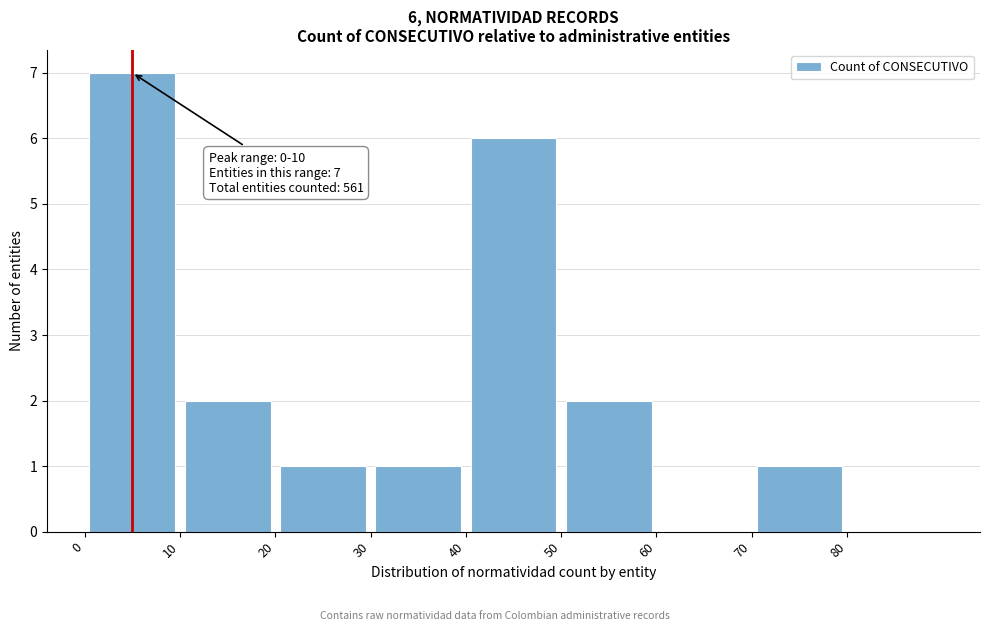

Over which range of the x-axis is the bar tallest?

0 to 10